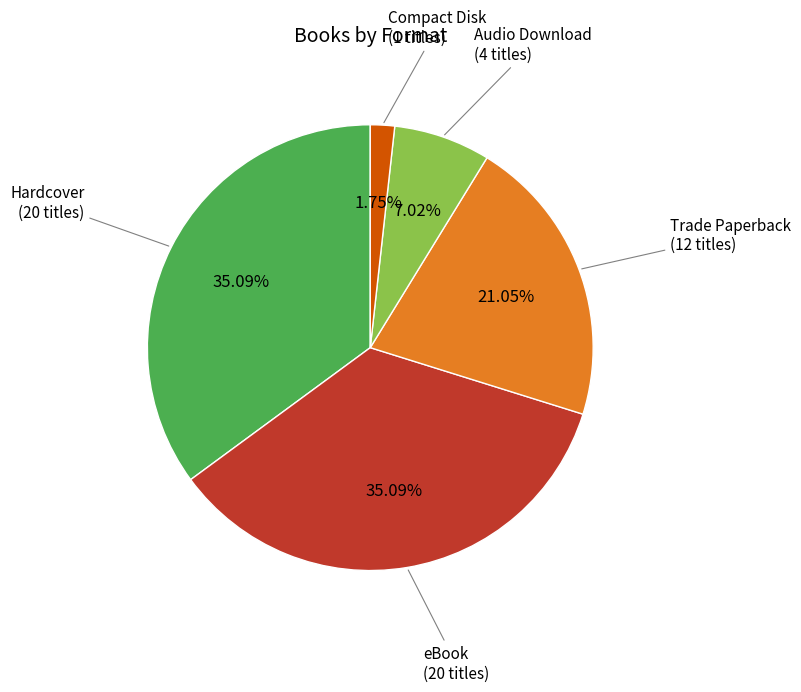

What is the smallest slice in the pie chart?

Compact Disk